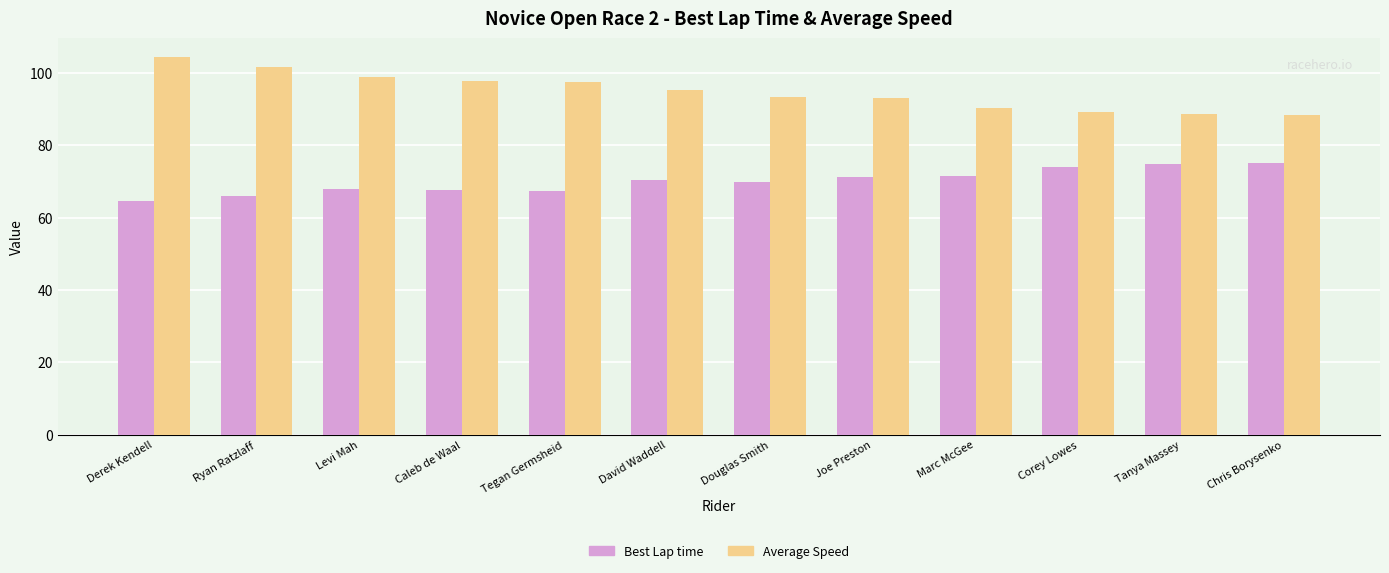

Rank the series by their average value, from highest to lowest.

Average Speed, Best Lap time